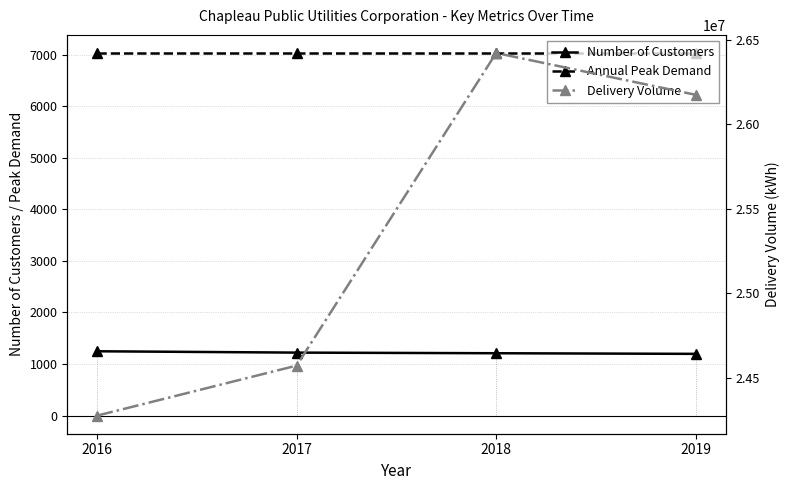

Which has a higher value, 2016 or 2018?

2016